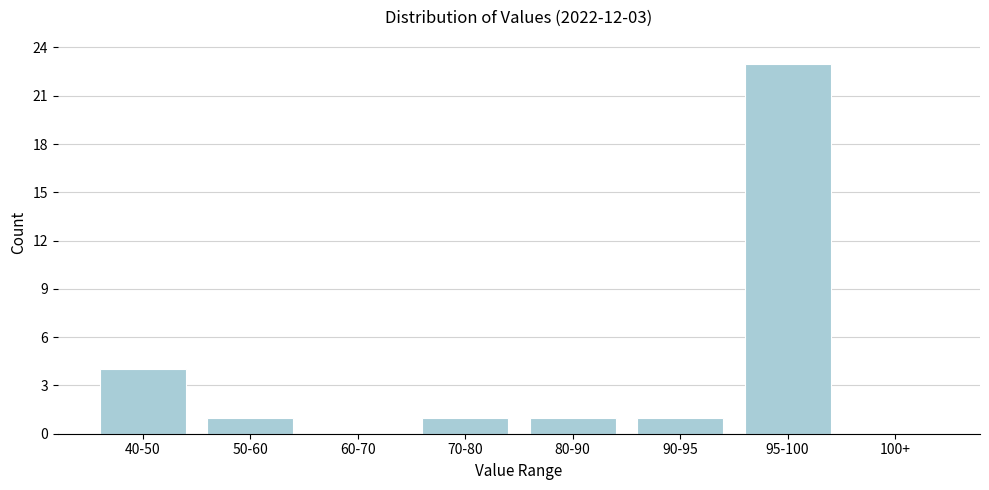

Reading right to left, what are all the values shown in this chart?

100+=0	95-100=23	90-95=1	80-90=1	70-80=1	60-70=0	50-60=1	40-50=4